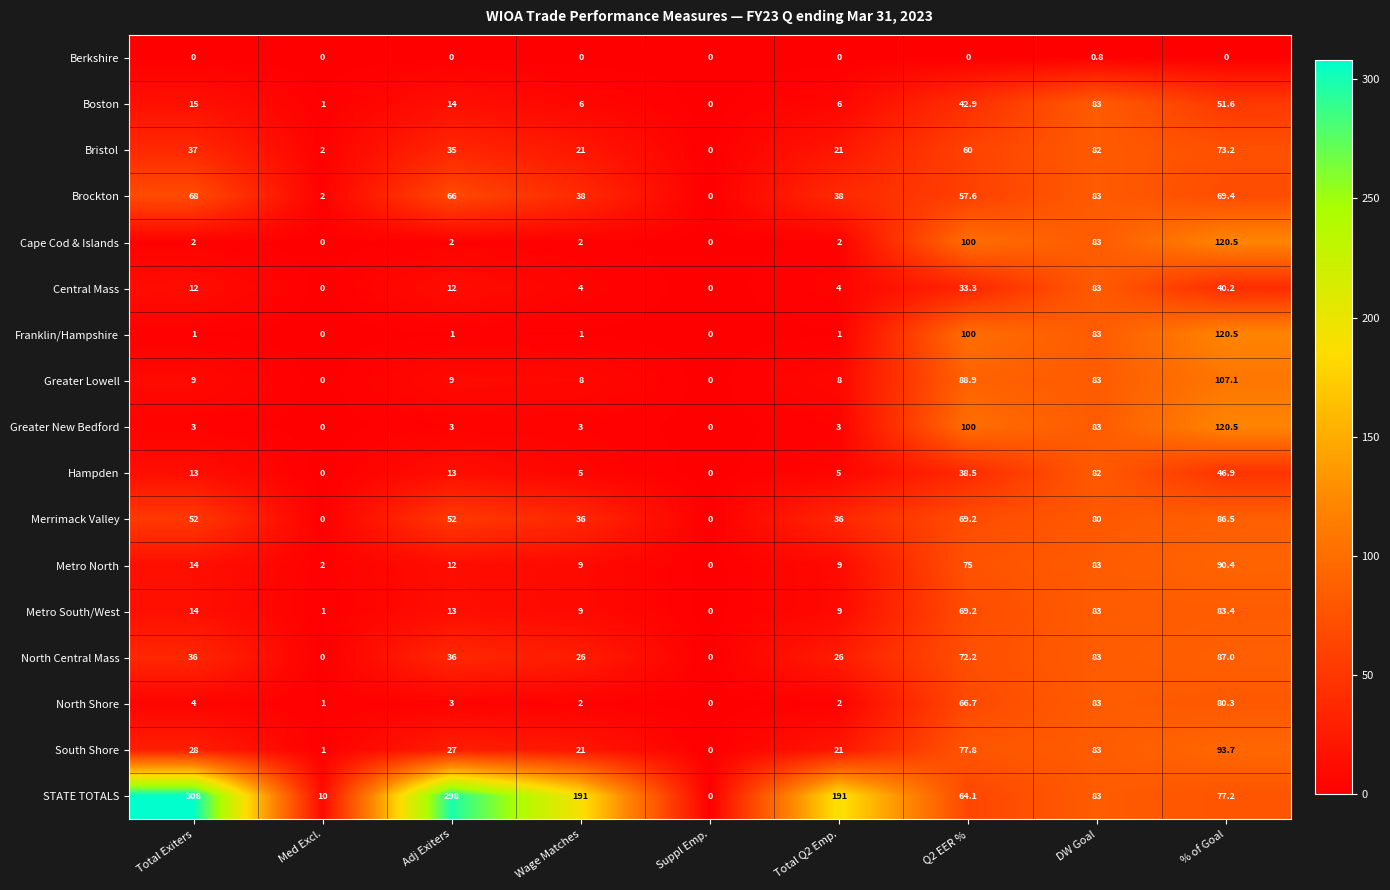

At which category does the chart reach its peak across all series?

Total Exiters